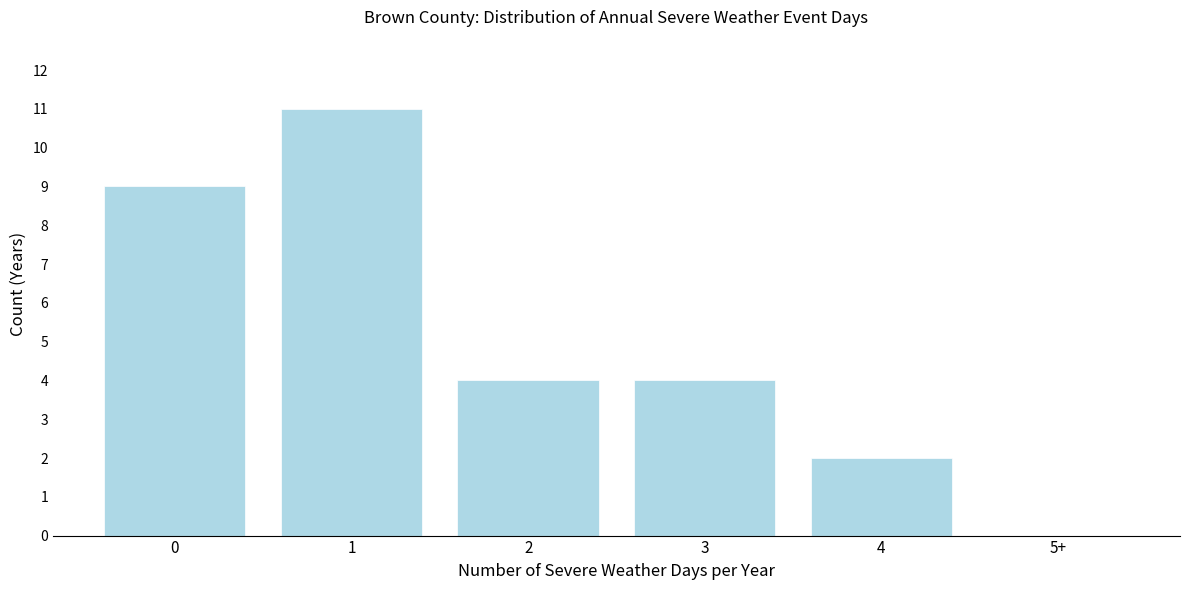

Reading left to right, transcribe all the data shown in this chart.

0=9	1=11	2=4	3=4	4=2	5+=0